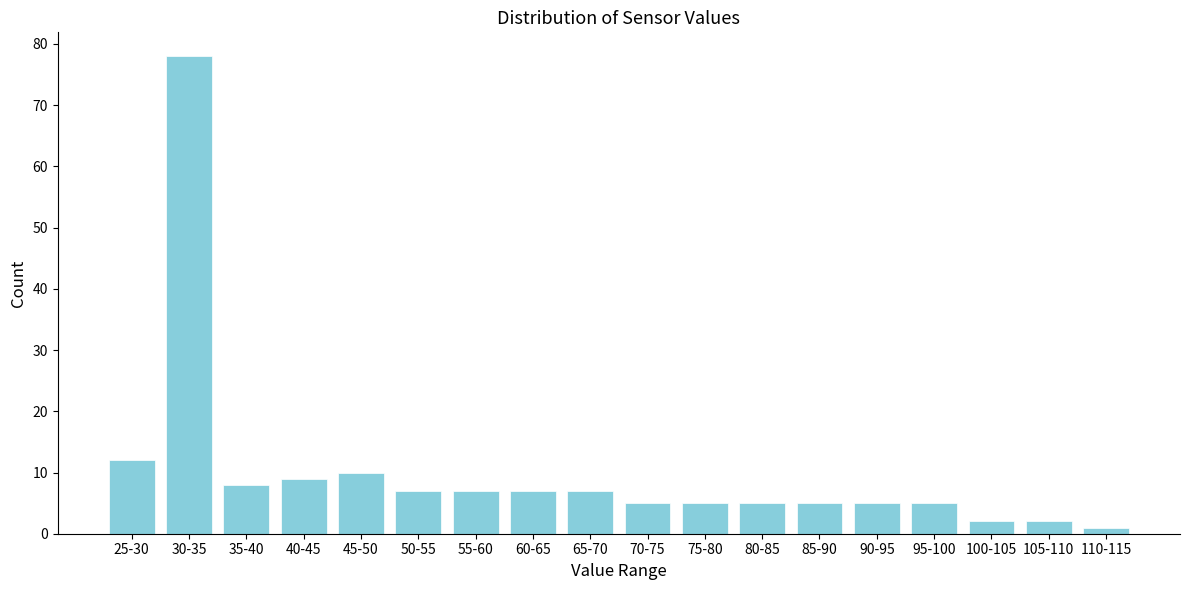

Reading right to left, list all the values displayed in this chart.

1	2	2	5	5	5	5	5	5	7	7	7	7	10	9	8	78	12